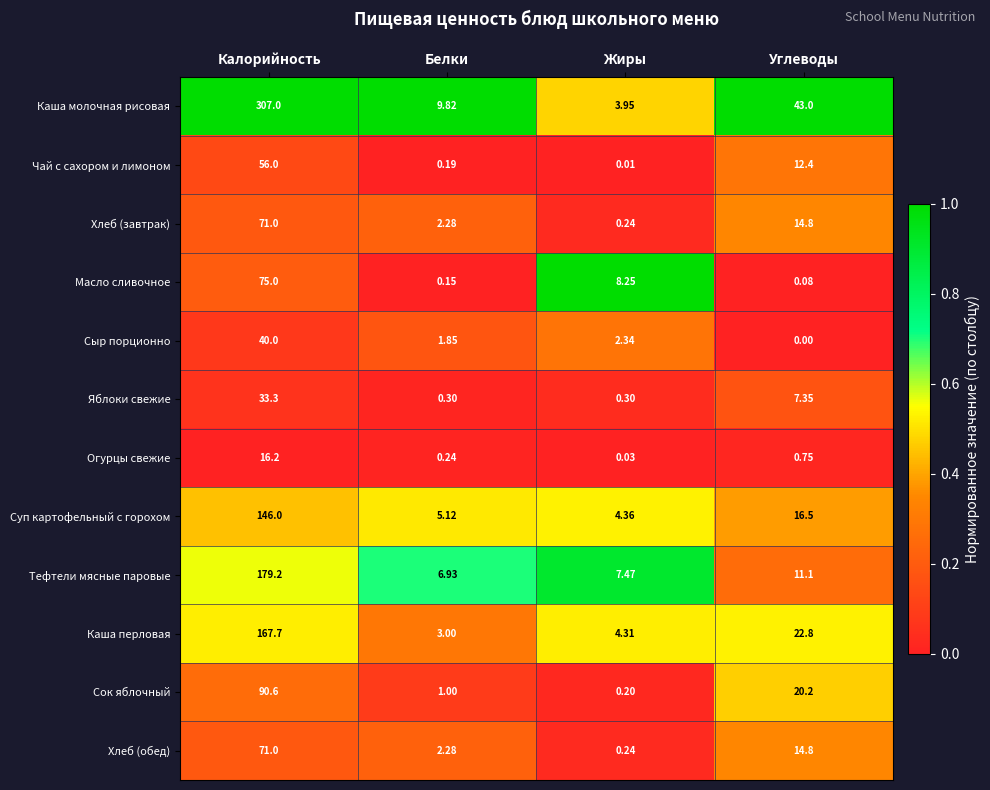

Which series has the widest spread of values?

Каша молочная рисовая